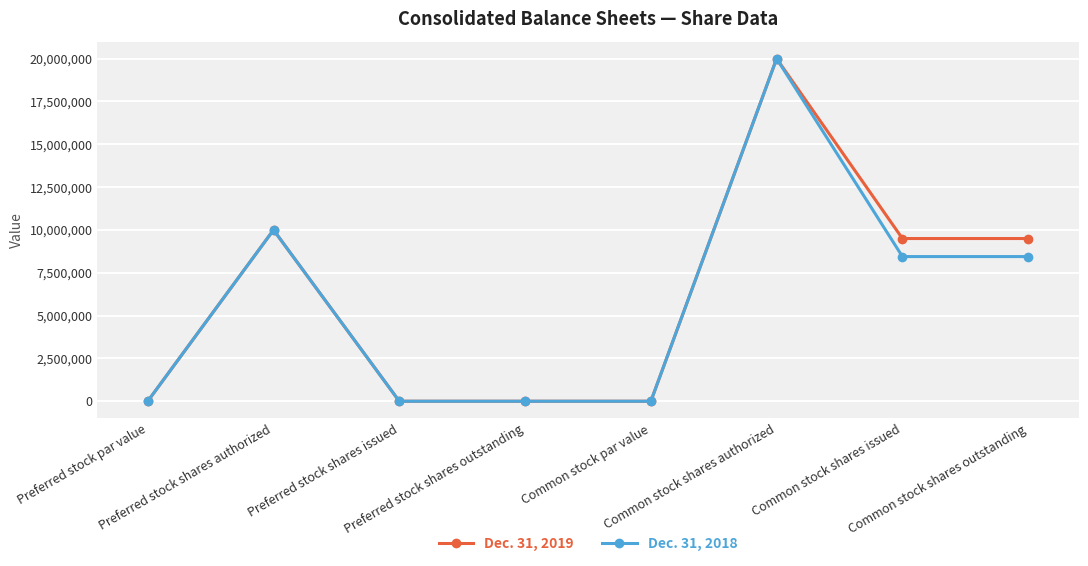

True or false: Dec. 31, 2019 has more than 1 interior local peaks.

True